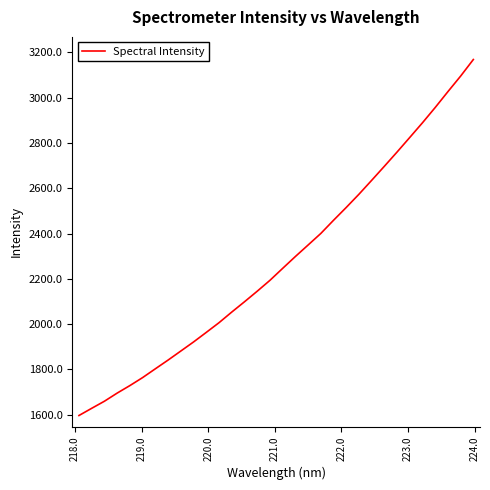

How many lines are shown in the chart?

1